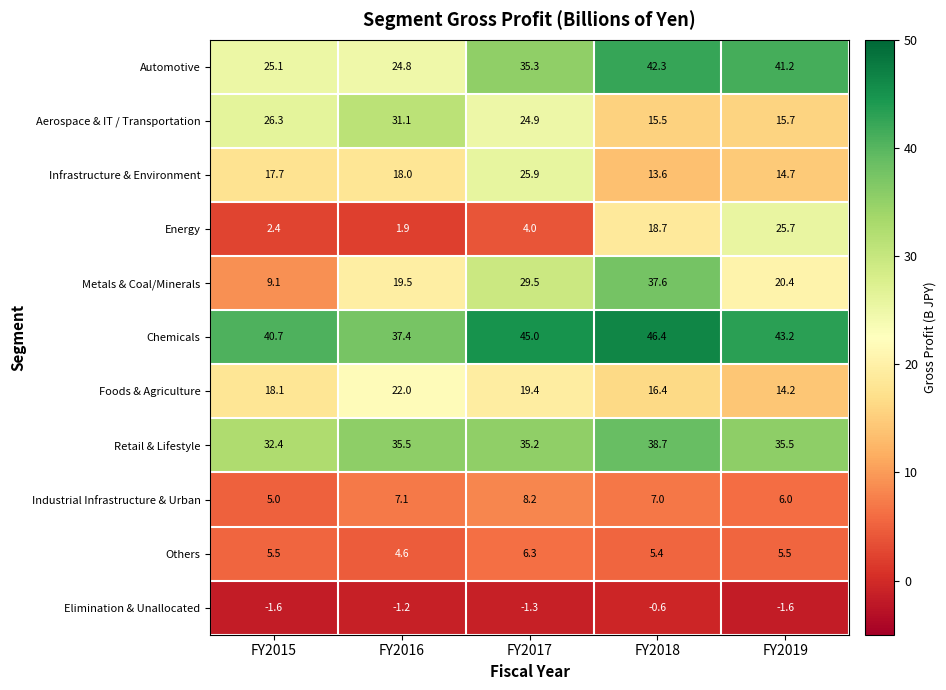

How many categories are shown in the chart?

5